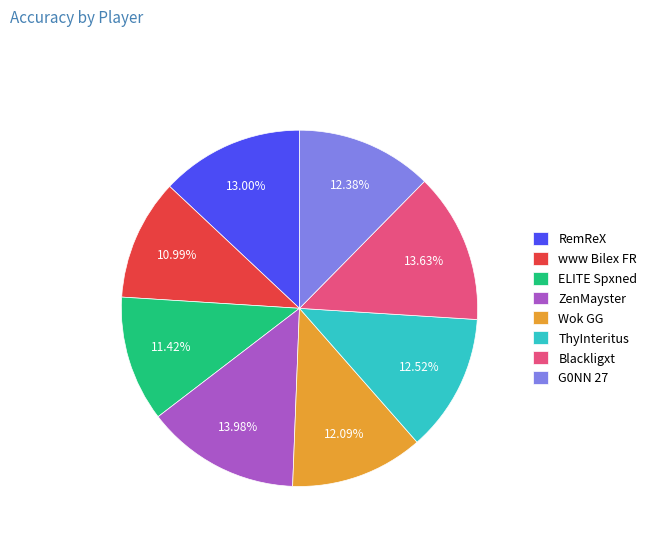

What percentage is the www Bilex FR slice, to the nearest percent?

11%